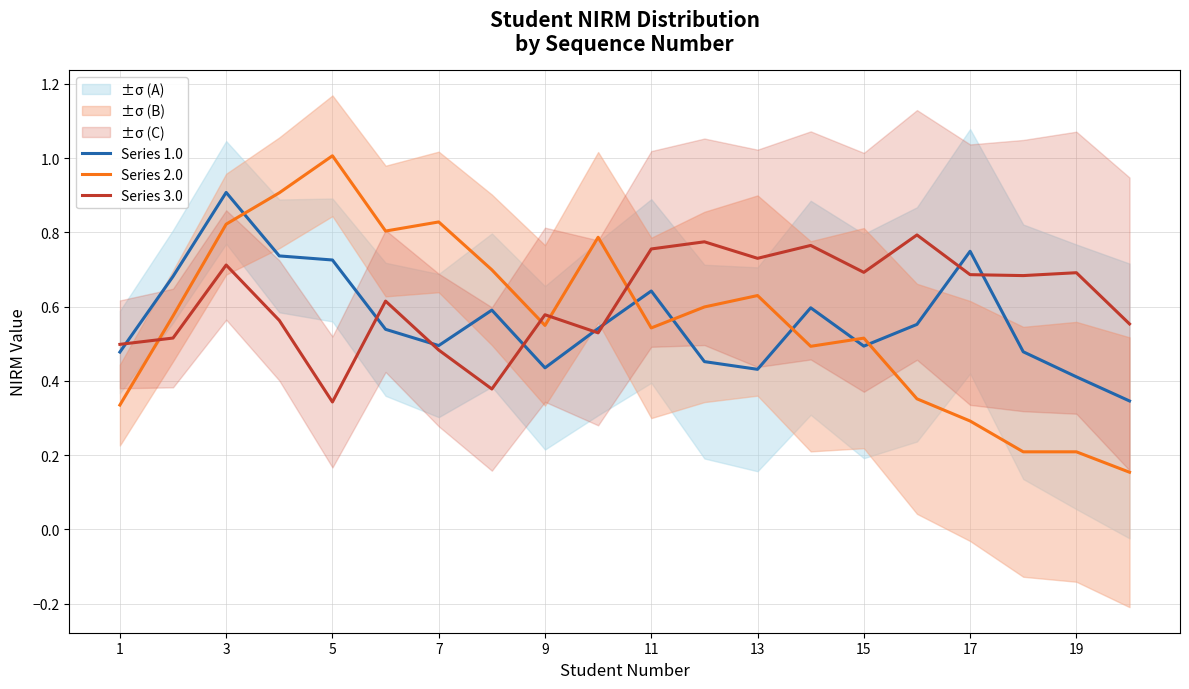

Which series changed the most between 15 and 10?

Series 3.0